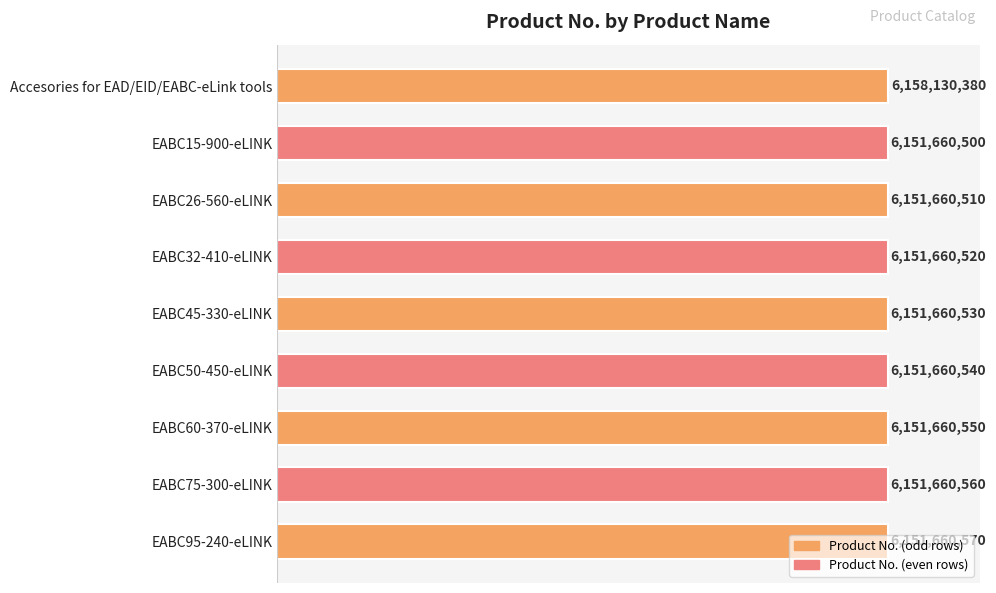

Does the chart contain stacked bars?

No